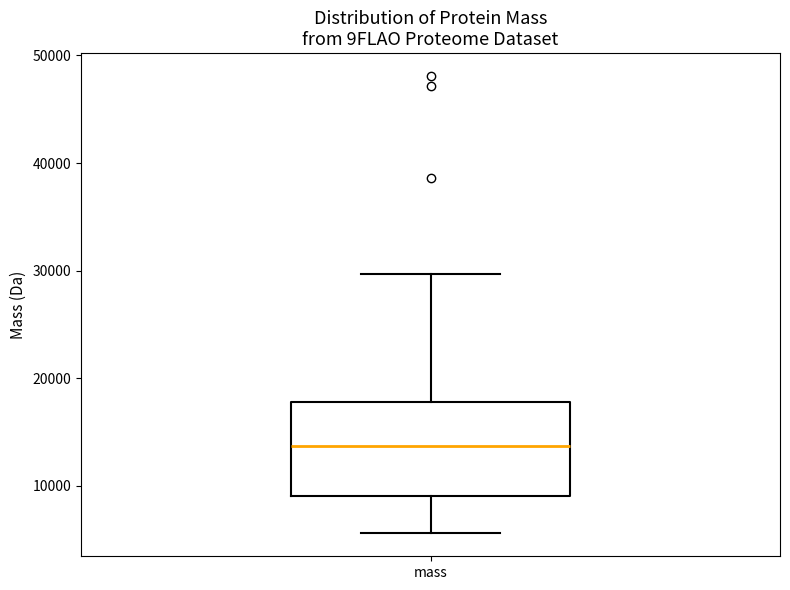

Where does the median line of the box for mass sit on the y-axis? The values are not printed on the chart, so give them approximately, as read against the axis.

14000